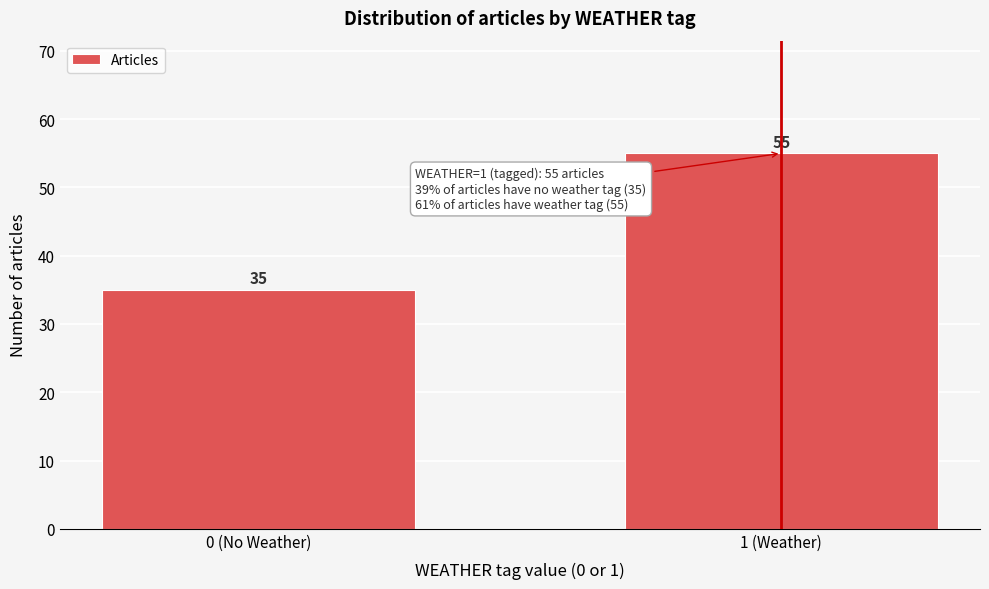

Reading left to right, extract all data points from this chart.

35	55